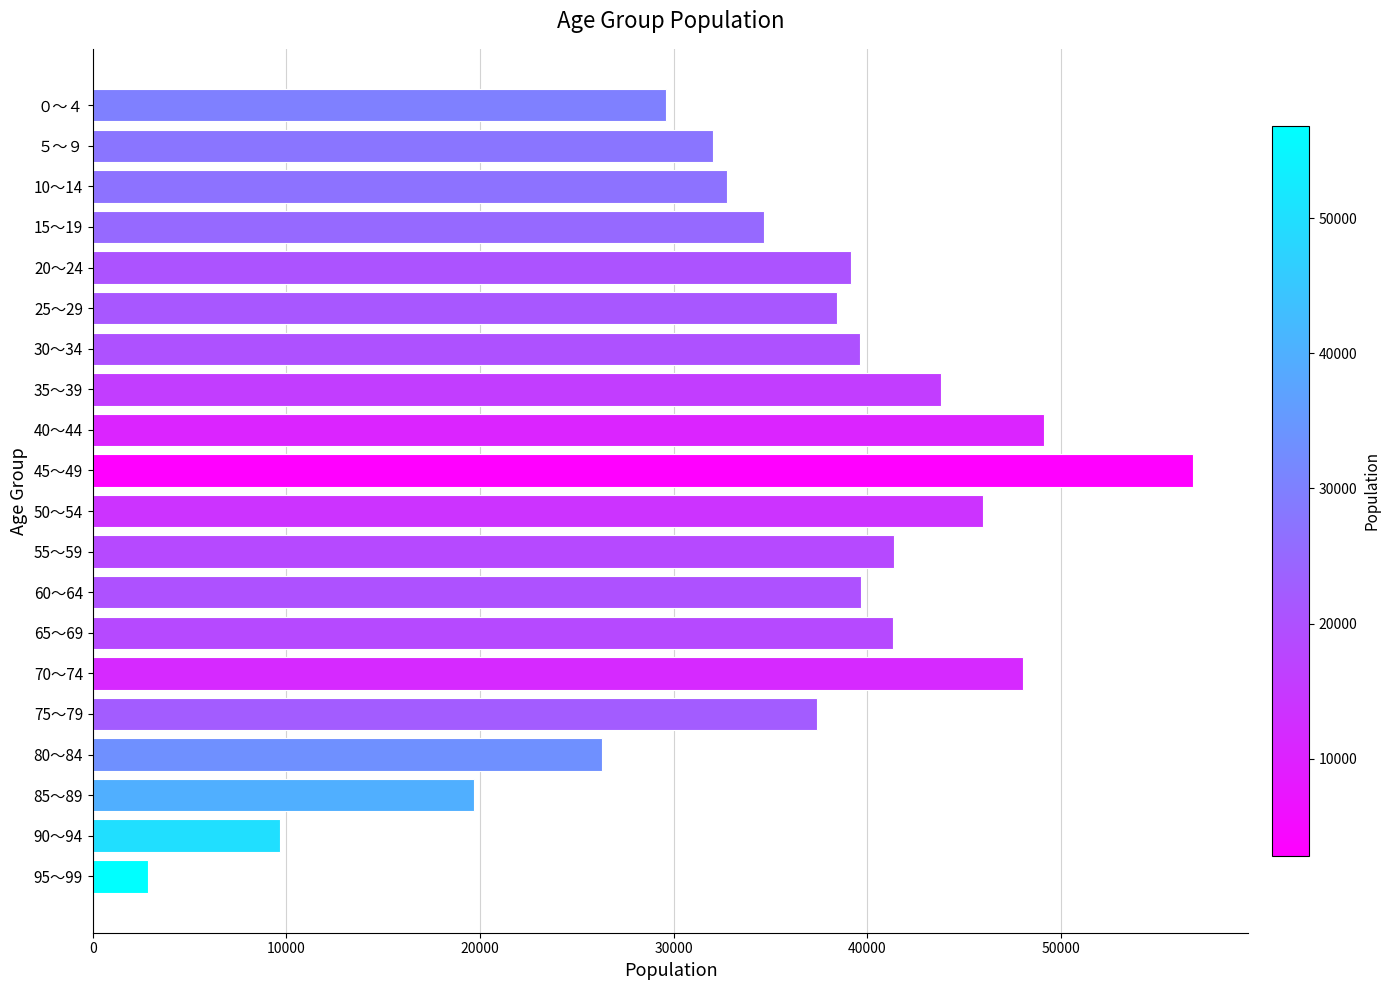

Between 15～19 and 25～29, which is larger?

25～29